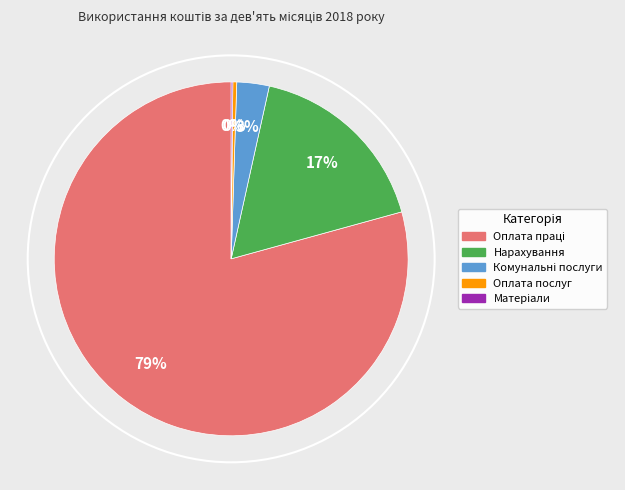

Is there a majority slice in this chart?

Yes